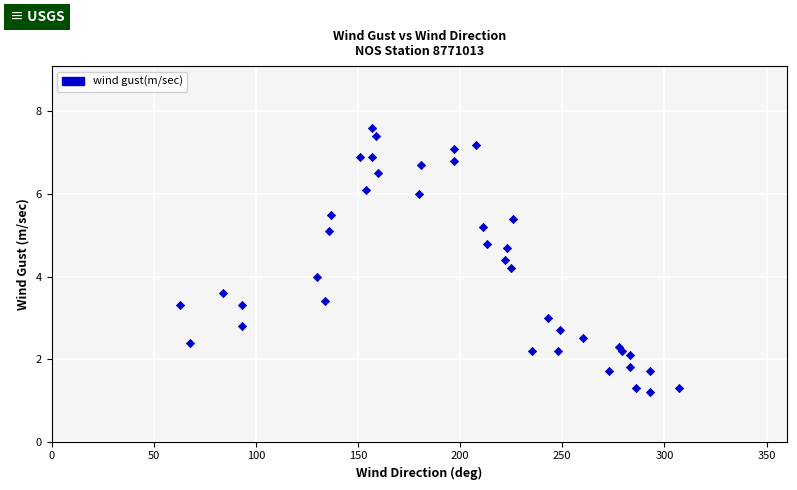

What is the range of X values (max minus min)?

244.0